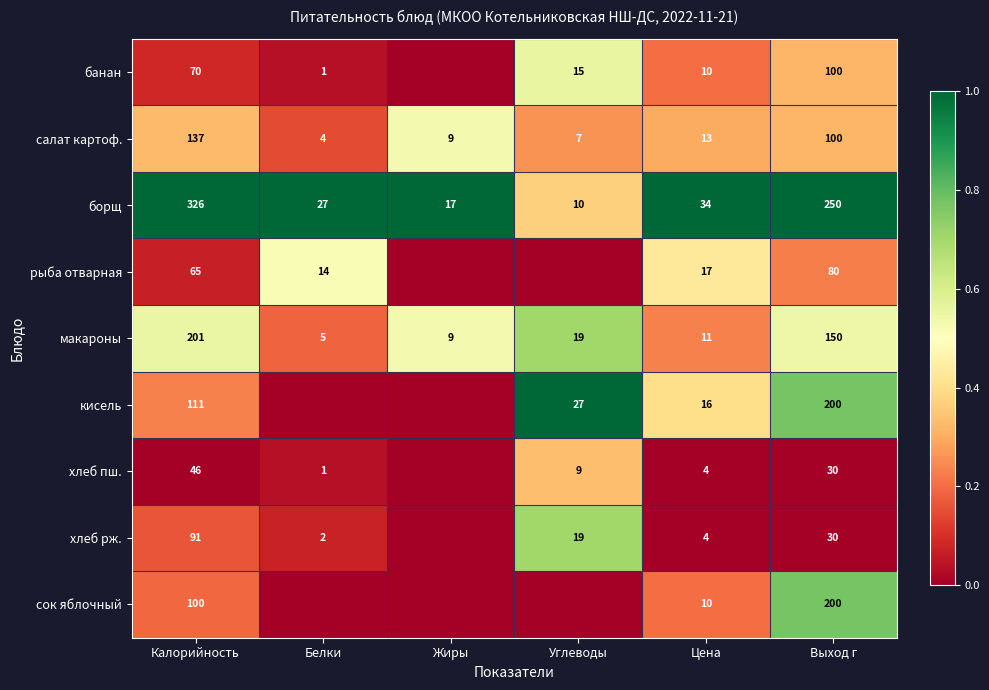

At which label is борщ closest to 168?

Выход г